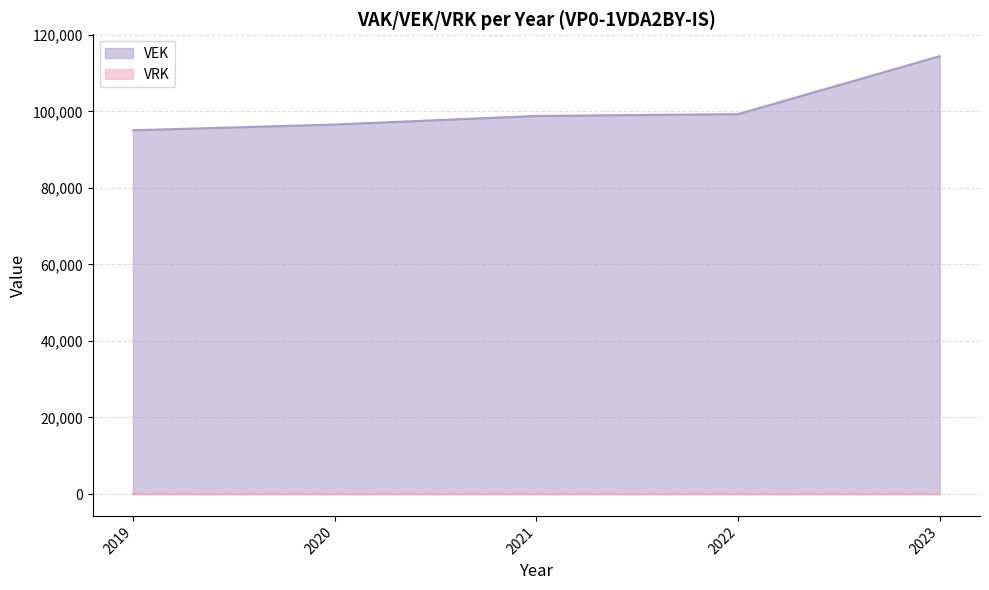

At which category does the chart reach its minimum across all series?

2023